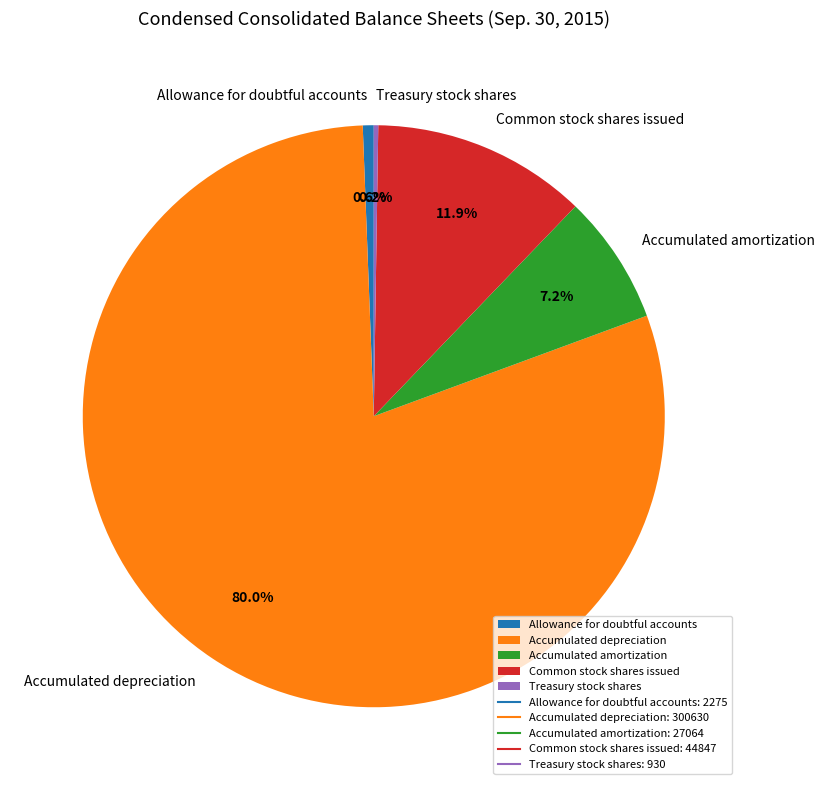

What is the ratio of the value at Accumulated depreciation to the value at Common stock shares issued?

6.7